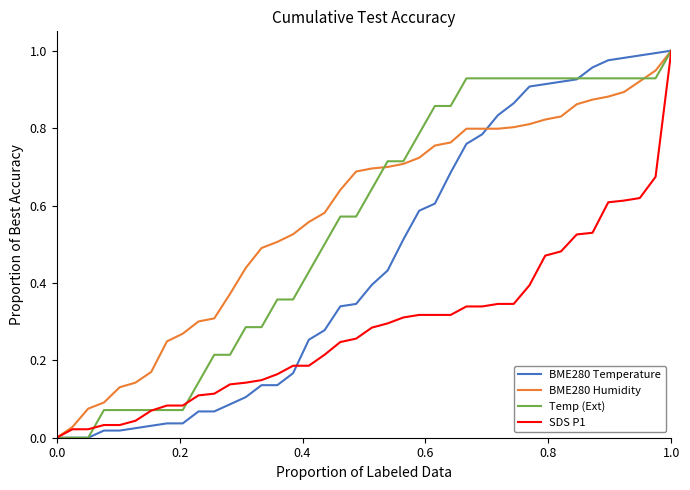

Is this an area chart (filled region under the line)?

No